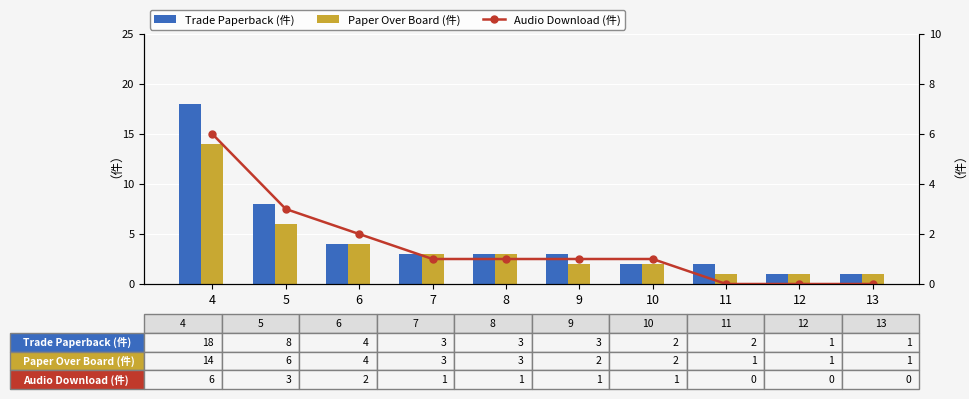

At which label does Audio Download (件) reach its minimum?

11